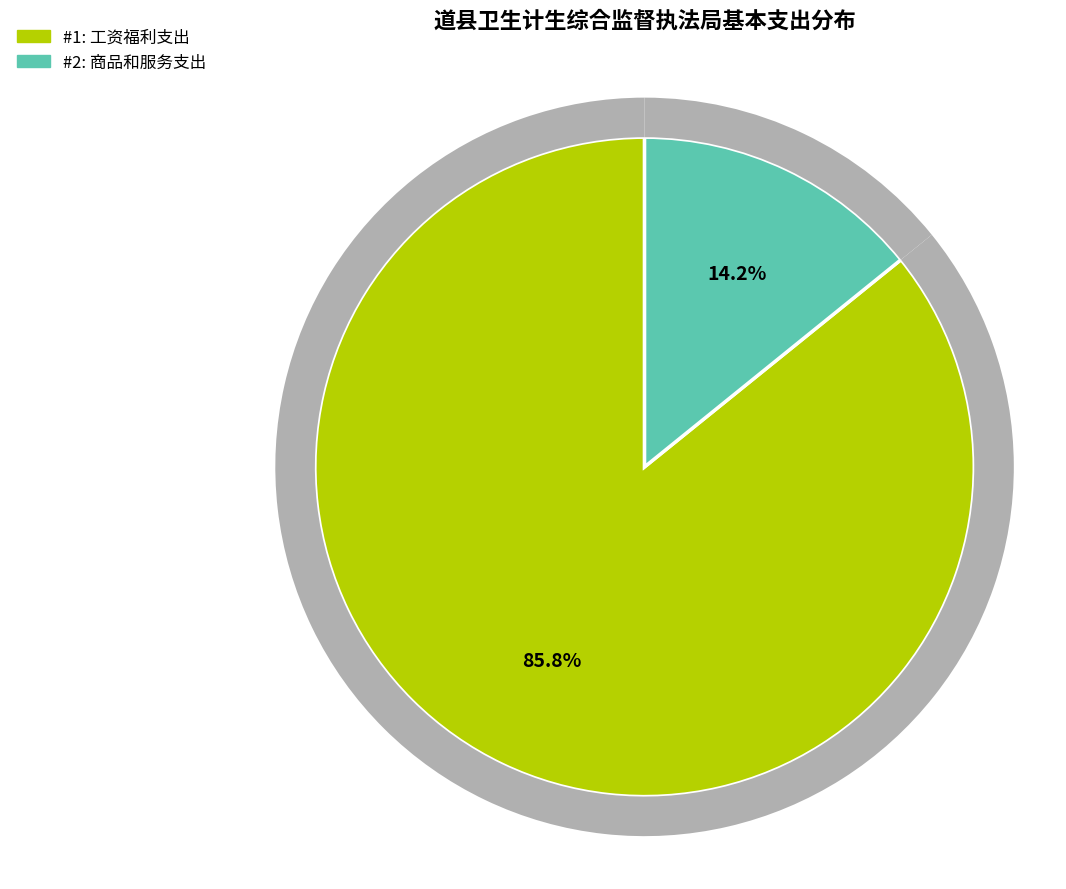

Do 工资福利支出 and 商品和服务支出 together represent more than half of the pie?

Yes